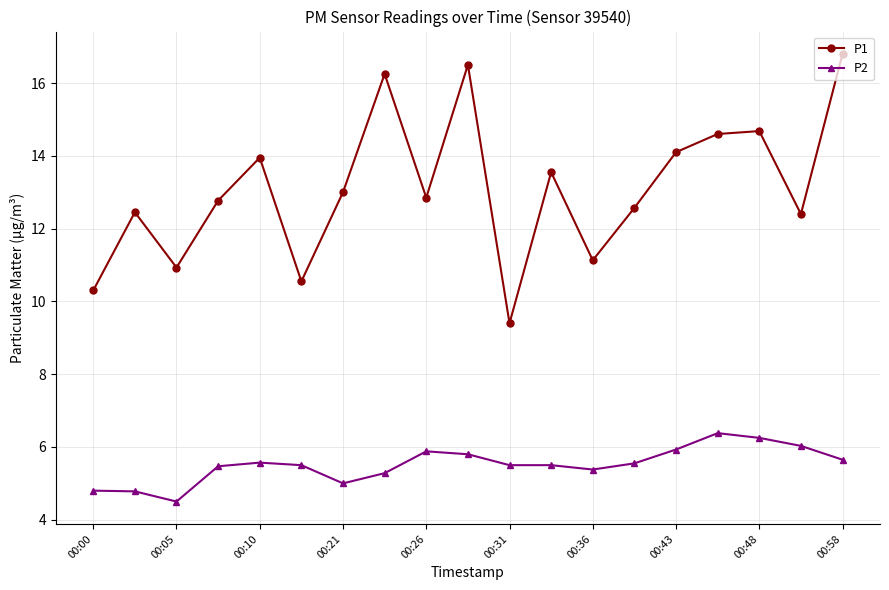

What is the value of the P1 point at the 4th from the left?

12.8